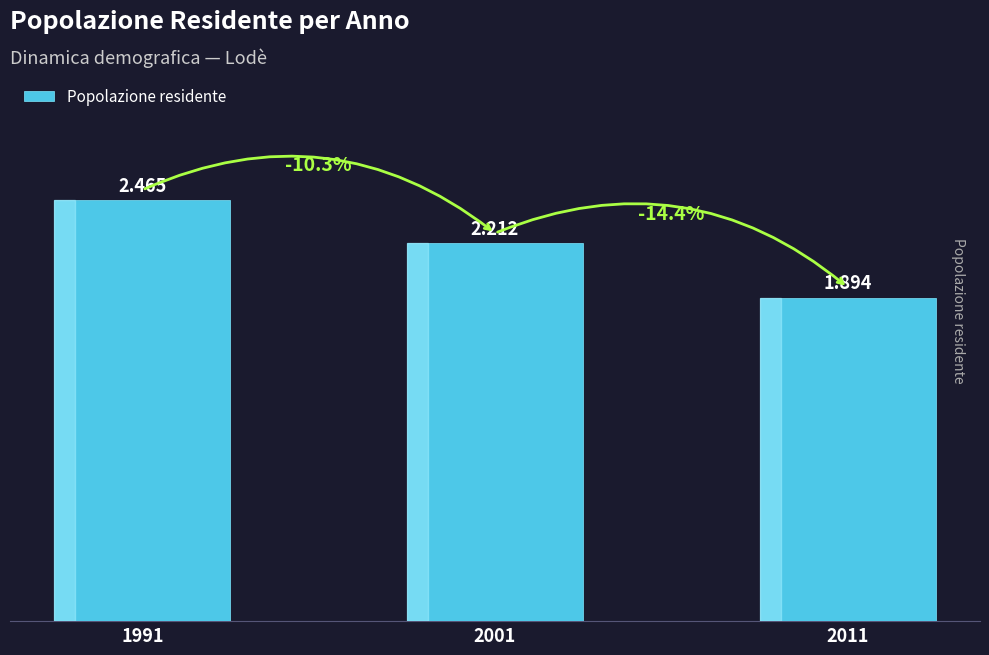

What is the difference between the second highest and minimum values?

318